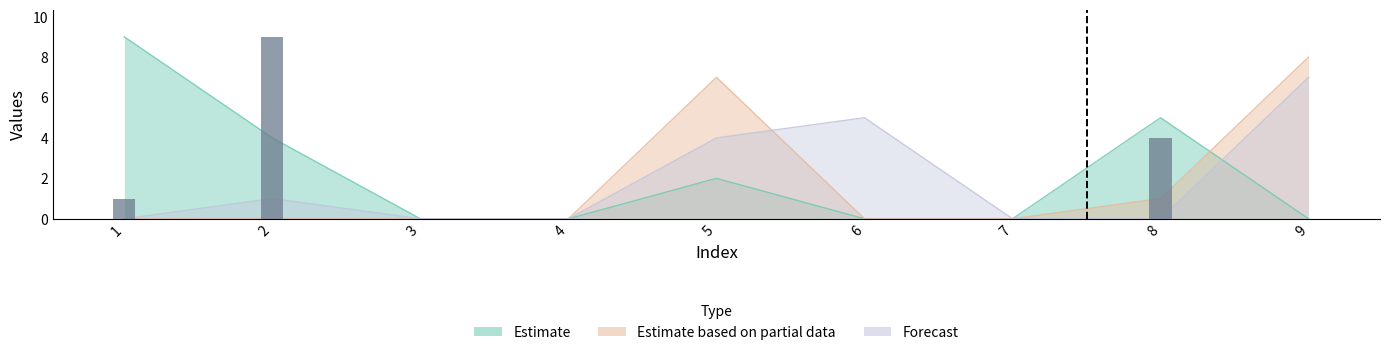

Which has a higher value, 6 or 4?

6